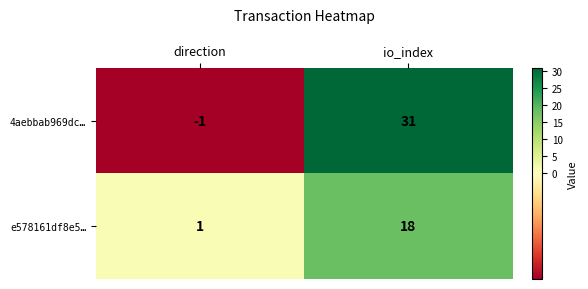

True or false: 4aebbab969dc… has a value of -1 at direction.

True